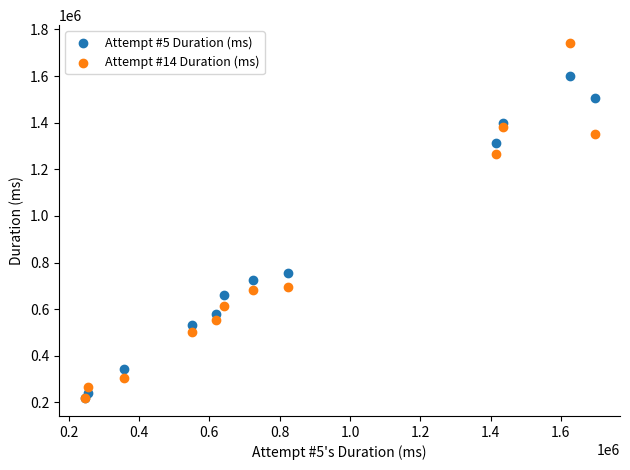

Which series has the largest Y range (max minus min)?

Attempt #14 Duration (ms)